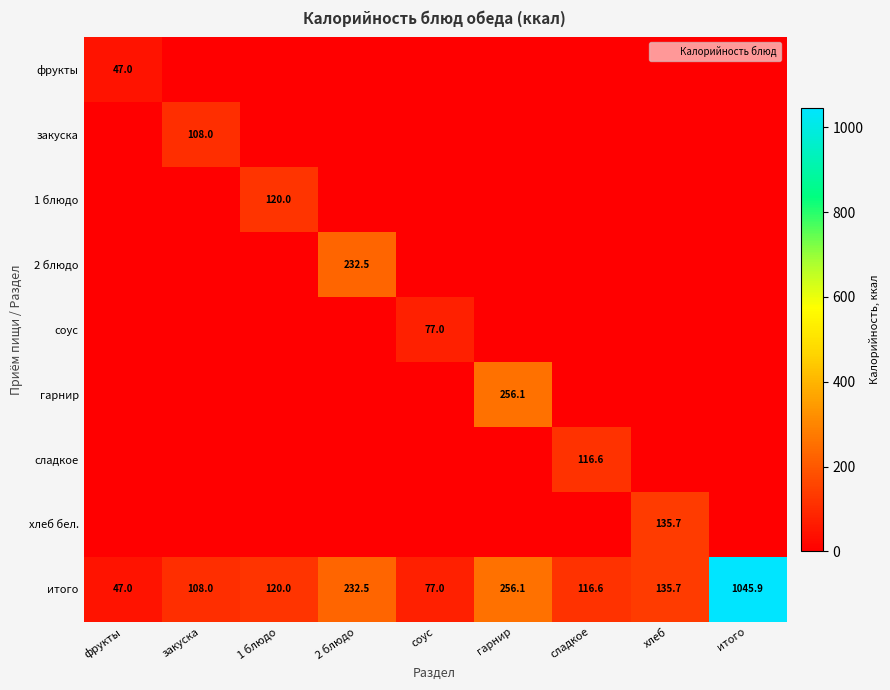

At фрукты, list the series in order from largest to smallest.

фрукты, итого, закуска, 1 блюдо, 2 блюдо, соус, гарнир, сладкое, хлеб бел.